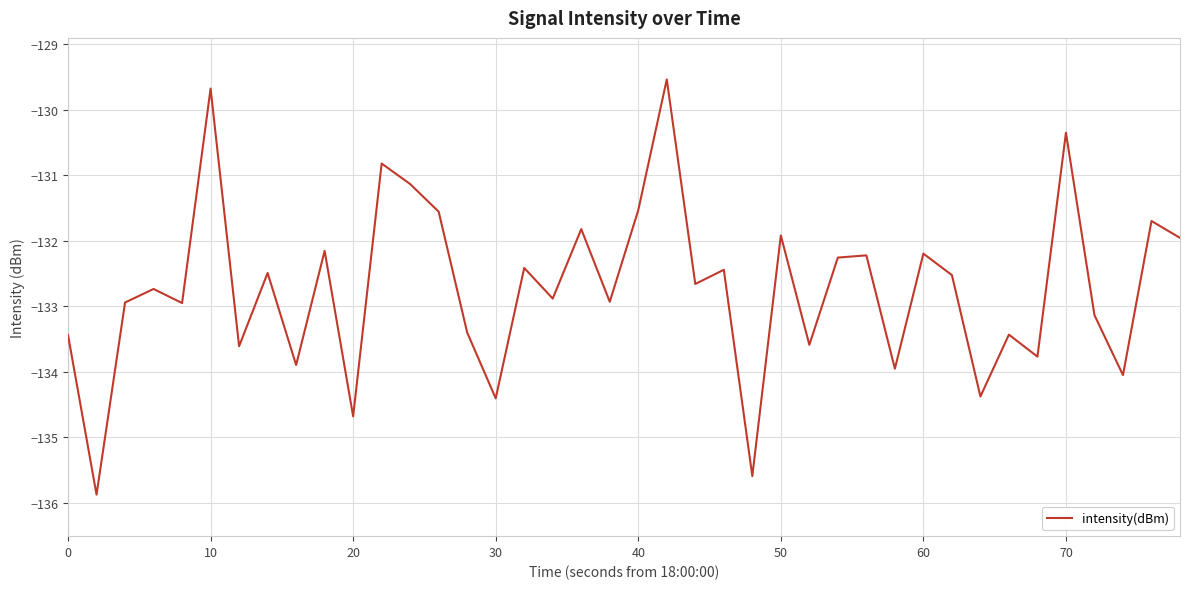

What is the minimum value shown in the chart?

-135.9